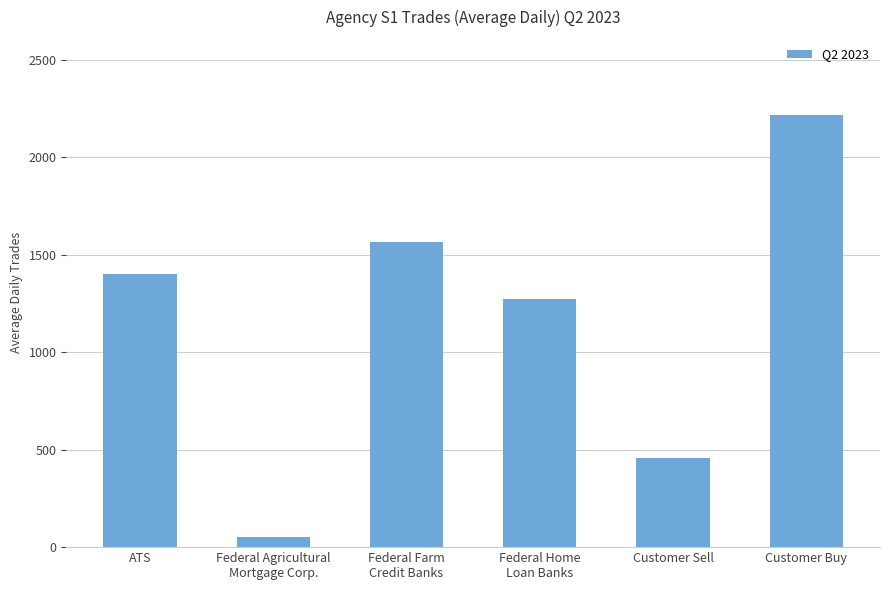

Rank the categories by value from lowest to highest.

Federal Agricultural
Mortgage Corp., Customer Sell, Federal Home
Loan Banks, ATS, Federal Farm
Credit Banks, Customer Buy